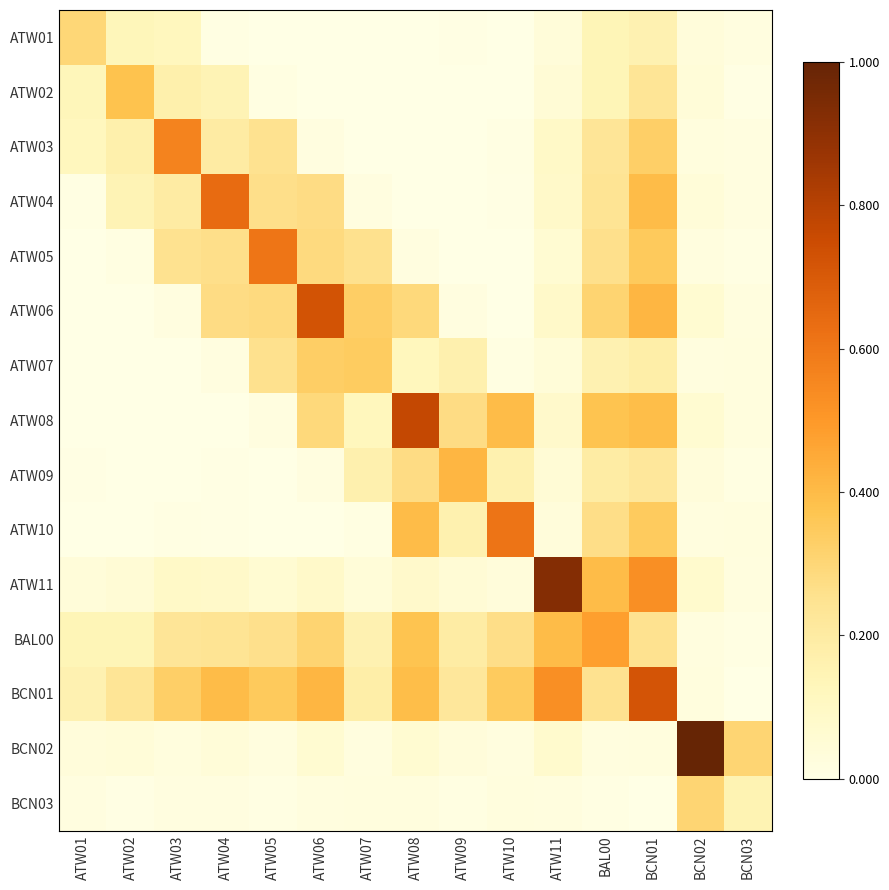

Reading left to right, transcribe all the data shown in this chart.

ATW01: ATW01=0.3	ATW02=0.1	ATW03=0.1	ATW04=0.0	ATW05=0.0	ATW06=0.0	ATW07=0.0	ATW08=0.0	ATW09=0.0	ATW10=0.0	ATW11=0.0	BAL00=0.1	BCN01=0.2	BCN02=0.0	BCN03=0.0
ATW02: ATW01=0.1	ATW02=0.4	ATW03=0.2	ATW04=0.1	ATW05=0.0	ATW06=0.0	ATW07=0.0	ATW08=0.0	ATW09=0.0	ATW10=0.0	ATW11=0.0	BAL00=0.1	BCN01=0.2	BCN02=0.0	BCN03=0.0
ATW03: ATW01=0.1	ATW02=0.2	ATW03=0.6	ATW04=0.2	ATW05=0.2	ATW06=0.0	ATW07=0.0	ATW08=0.0	ATW09=0.0	ATW10=0.0	ATW11=0.1	BAL00=0.2	BCN01=0.3	BCN02=0.0	BCN03=0.0
ATW04: ATW01=0.0	ATW02=0.1	ATW03=0.2	ATW04=0.6	ATW05=0.3	ATW06=0.3	ATW07=0.0	ATW08=0.0	ATW09=0.0	ATW10=0.0	ATW11=0.1	BAL00=0.2	BCN01=0.4	BCN02=0.0	BCN03=0.0
ATW05: ATW01=0.0	ATW02=0.0	ATW03=0.2	ATW04=0.3	ATW05=0.6	ATW06=0.3	ATW07=0.3	ATW08=0.0	ATW09=0.0	ATW10=0.0	ATW11=0.1	BAL00=0.3	BCN01=0.3	BCN02=0.0	BCN03=0.0
ATW06: ATW01=0.0	ATW02=0.0	ATW03=0.0	ATW04=0.3	ATW05=0.3	ATW06=0.7	ATW07=0.3	ATW08=0.3	ATW09=0.0	ATW10=0.0	ATW11=0.1	BAL00=0.3	BCN01=0.4	BCN02=0.1	BCN03=0.0
ATW07: ATW01=0.0	ATW02=0.0	ATW03=0.0	ATW04=0.0	ATW05=0.3	ATW06=0.3	ATW07=0.3	ATW08=0.1	ATW09=0.2	ATW10=0.0	ATW11=0.0	BAL00=0.2	BCN01=0.2	BCN02=0.0	BCN03=0.0
ATW08: ATW01=0.0	ATW02=0.0	ATW03=0.0	ATW04=0.0	ATW05=0.0	ATW06=0.3	ATW07=0.1	ATW08=0.8	ATW09=0.3	ATW10=0.4	ATW11=0.1	BAL00=0.4	BCN01=0.4	BCN02=0.1	BCN03=0.0
ATW09: ATW01=0.0	ATW02=0.0	ATW03=0.0	ATW04=0.0	ATW05=0.0	ATW06=0.0	ATW07=0.2	ATW08=0.3	ATW09=0.4	ATW10=0.2	ATW11=0.0	BAL00=0.2	BCN01=0.2	BCN02=0.0	BCN03=0.0
ATW10: ATW01=0.0	ATW02=0.0	ATW03=0.0	ATW04=0.0	ATW05=0.0	ATW06=0.0	ATW07=0.0	ATW08=0.4	ATW09=0.2	ATW10=0.6	ATW11=0.0	BAL00=0.3	BCN01=0.3	BCN02=0.0	BCN03=0.0
ATW11: ATW01=0.0	ATW02=0.0	ATW03=0.1	ATW04=0.1	ATW05=0.1	ATW06=0.1	ATW07=0.0	ATW08=0.1	ATW09=0.0	ATW10=0.0	ATW11=0.9	BAL00=0.4	BCN01=0.5	BCN02=0.1	BCN03=0.0
BAL00: ATW01=0.1	ATW02=0.1	ATW03=0.2	ATW04=0.2	ATW05=0.3	ATW06=0.3	ATW07=0.2	ATW08=0.4	ATW09=0.2	ATW10=0.3	ATW11=0.4	BAL00=0.5	BCN01=0.2	BCN02=0.0	BCN03=0.0
BCN01: ATW01=0.2	ATW02=0.2	ATW03=0.3	ATW04=0.4	ATW05=0.3	ATW06=0.4	ATW07=0.2	ATW08=0.4	ATW09=0.2	ATW10=0.3	ATW11=0.5	BAL00=0.2	BCN01=0.7	BCN02=0.0	BCN03=0.0
BCN02: ATW01=0.0	ATW02=0.0	ATW03=0.0	ATW04=0.0	ATW05=0.0	ATW06=0.1	ATW07=0.0	ATW08=0.1	ATW09=0.0	ATW10=0.0	ATW11=0.1	BAL00=0.0	BCN01=0.0	BCN02=1.0	BCN03=0.3
BCN03: ATW01=0.0	ATW02=0.0	ATW03=0.0	ATW04=0.0	ATW05=0.0	ATW06=0.0	ATW07=0.0	ATW08=0.0	ATW09=0.0	ATW10=0.0	ATW11=0.0	BAL00=0.0	BCN01=0.0	BCN02=0.3	BCN03=0.2